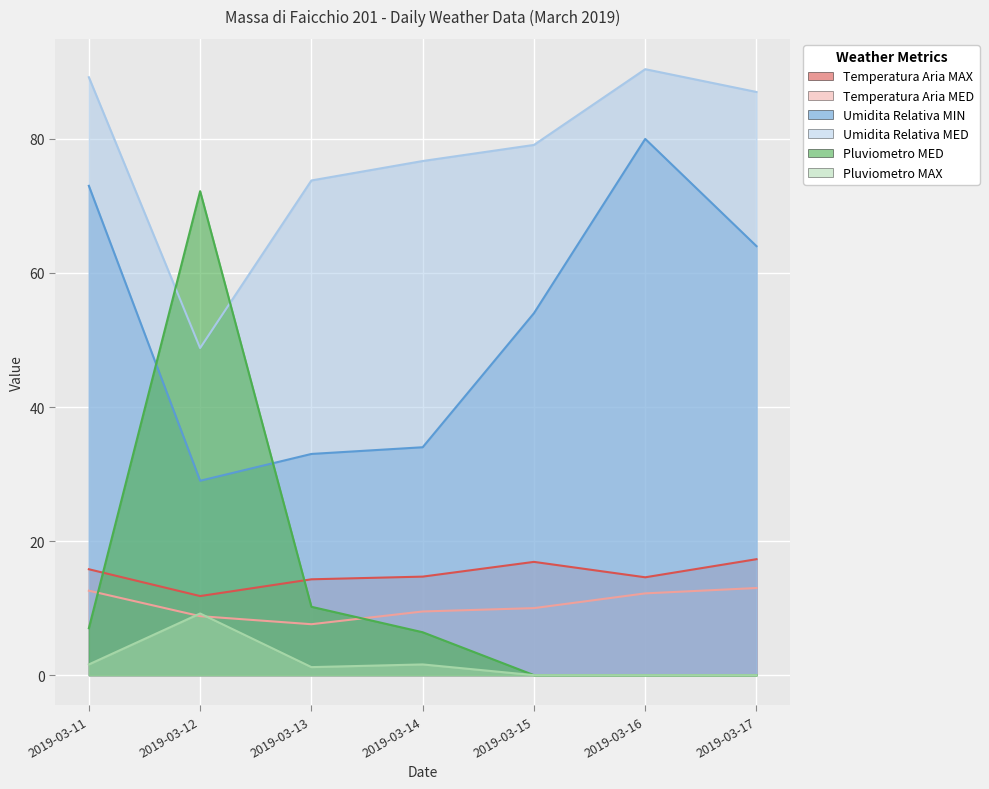

How many series are shown in this chart?

6